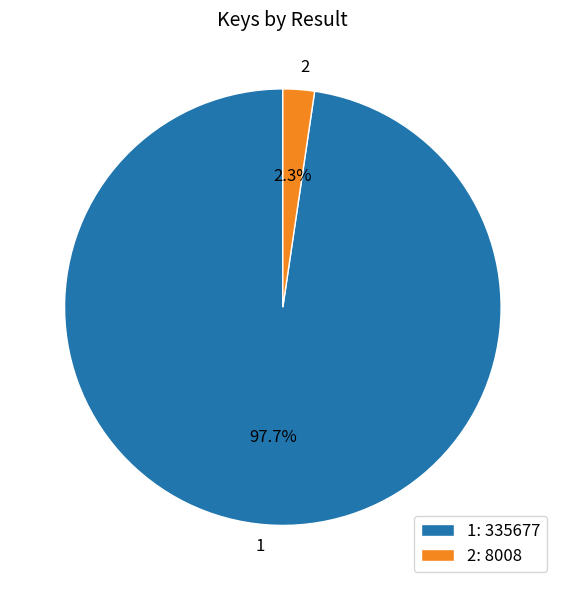

Is it true that 1 is 98% of the pie?

True